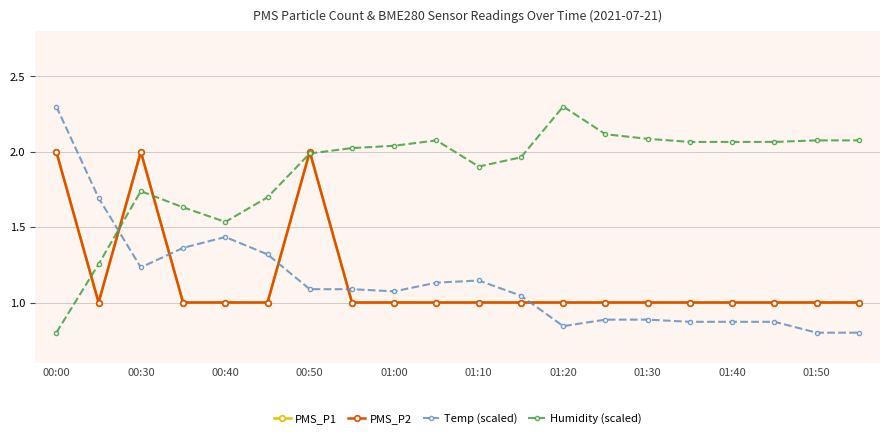

The value of Humidity (scaled) at 17 is 3.7. True or false?

False